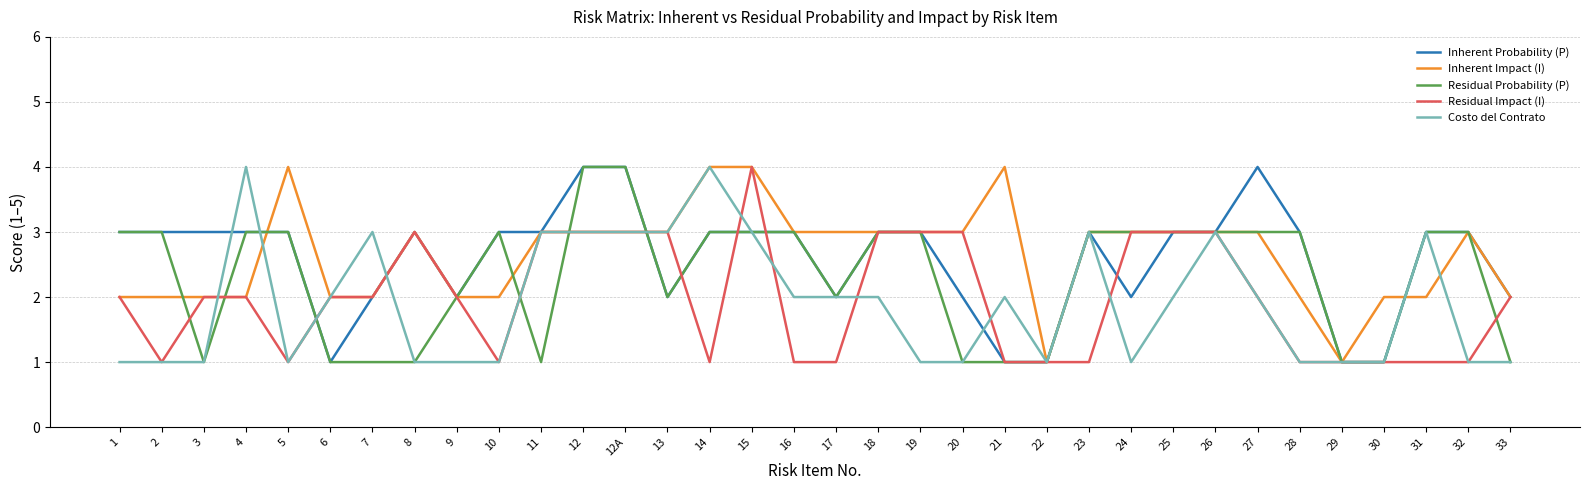

What is the total value across all series at 19?

13